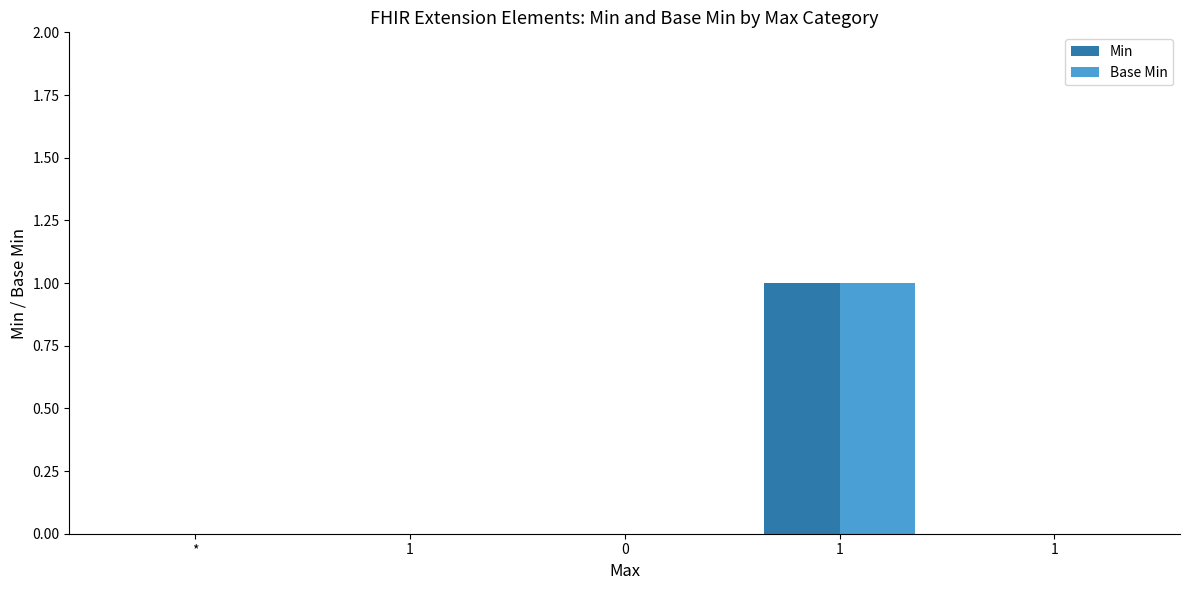

How many groups of bars are there?

5